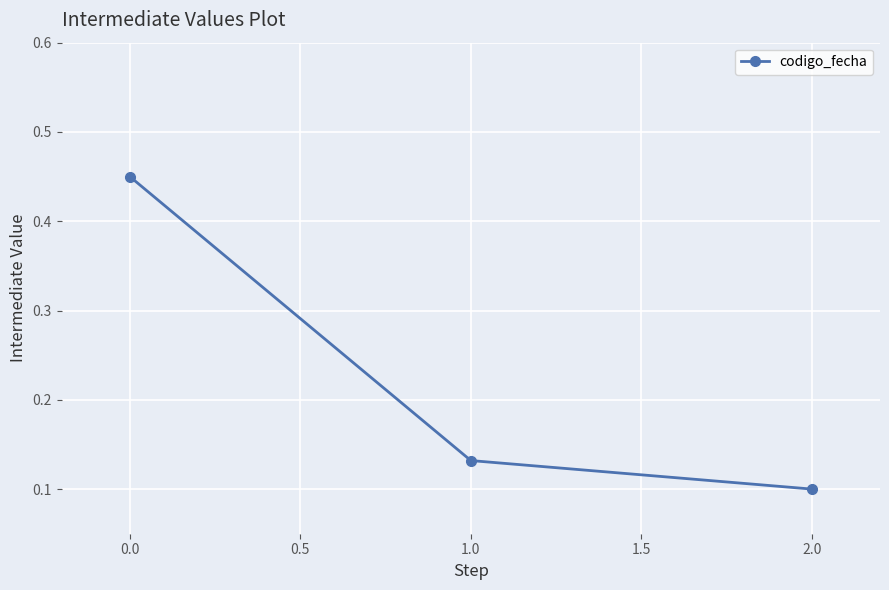

What is the label of the 3rd point from the left?

2.0